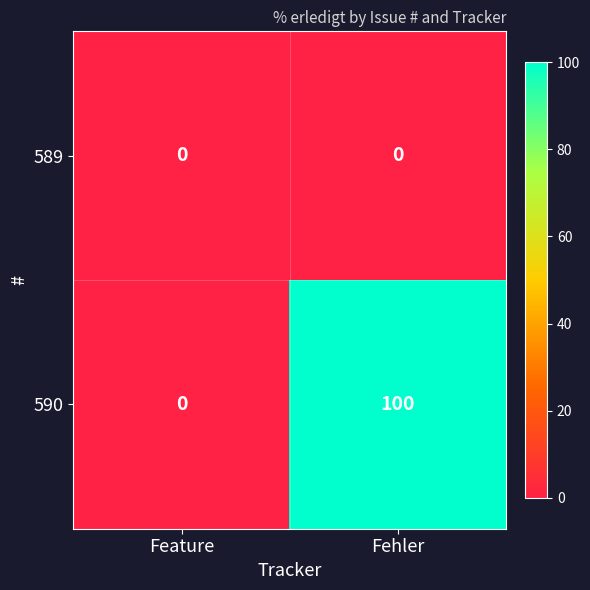

How many categories are shown in the chart?

2